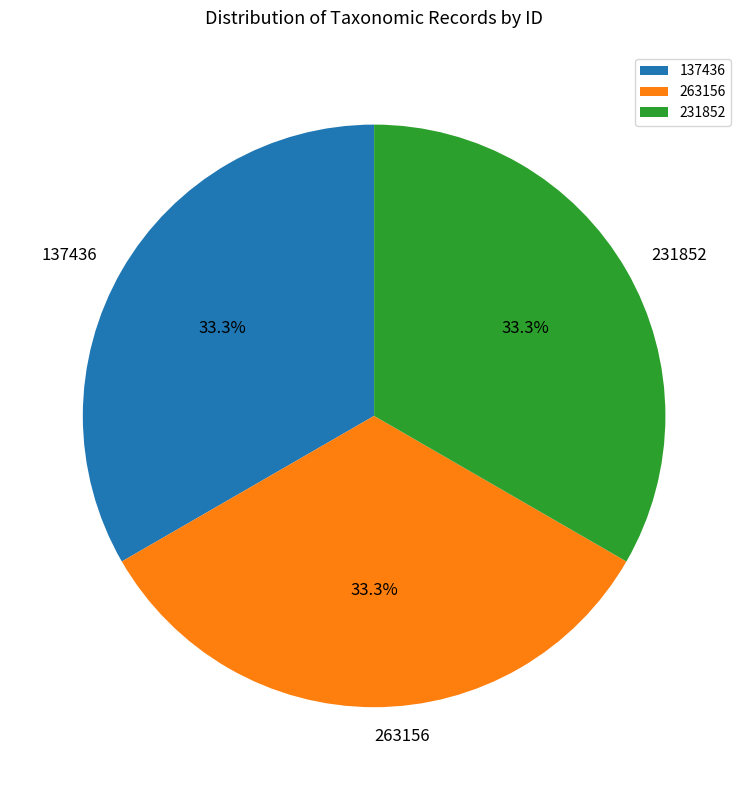

What percentage is NOT represented by 231852?

66.7%